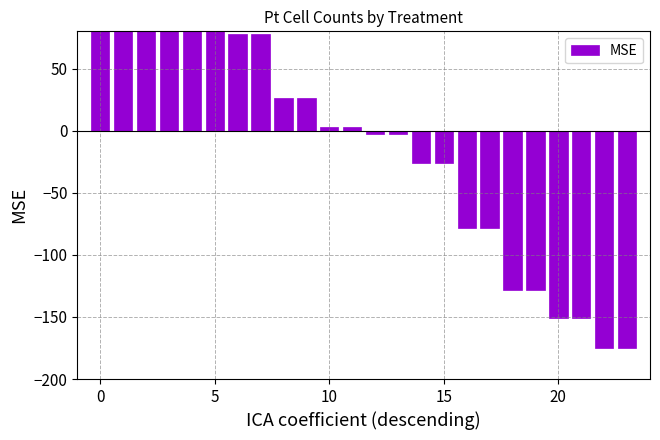

True or false: the data shows -128.6 at 18.

True